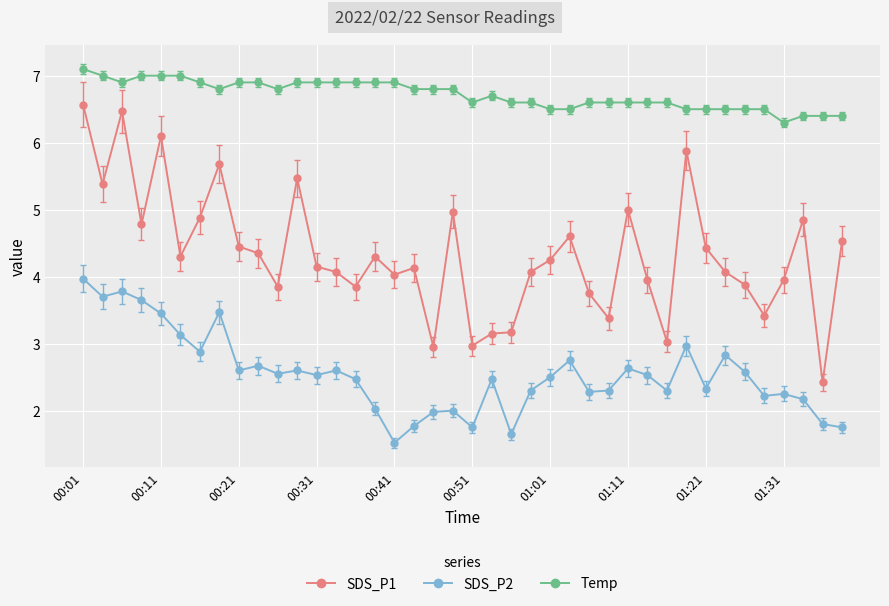

True or false: SDS_P2 has more than 0 interior local peaks.

True